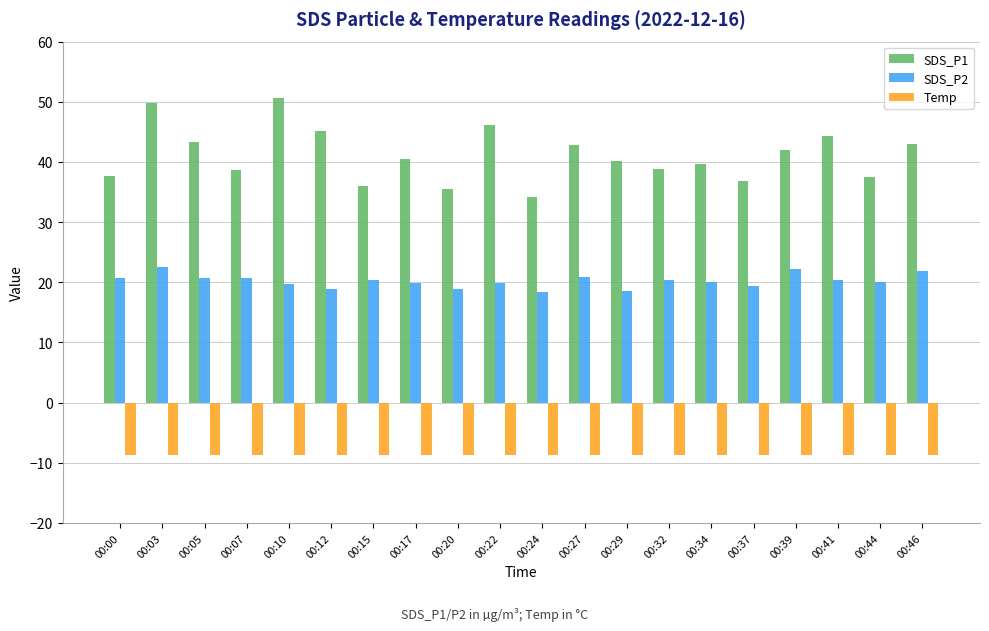

Which series has the largest range (max minus min)?

SDS_P1